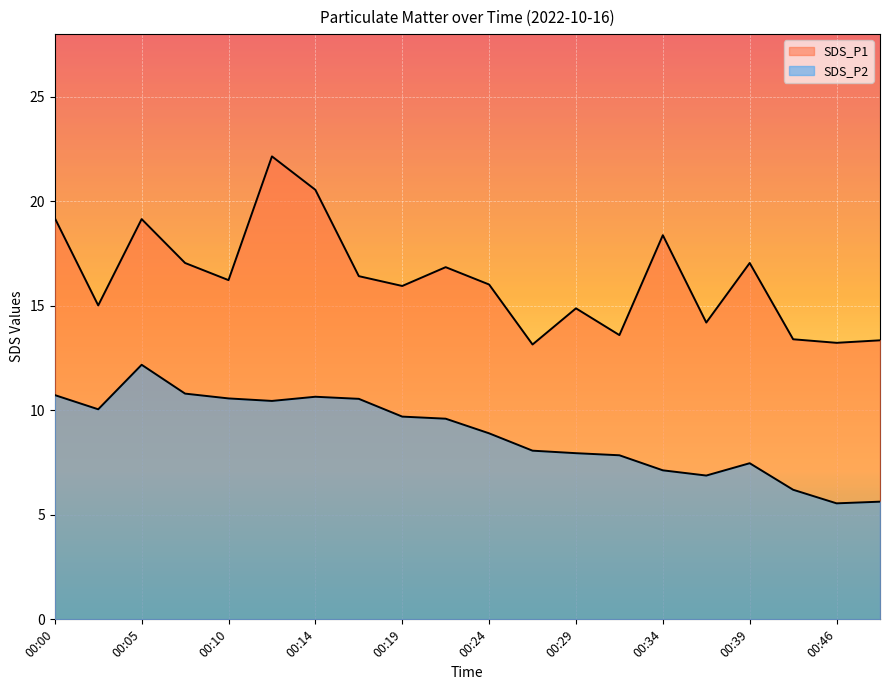

In SDS_P2, how many points are higher than both neighbors (excluding endpoints)?

3